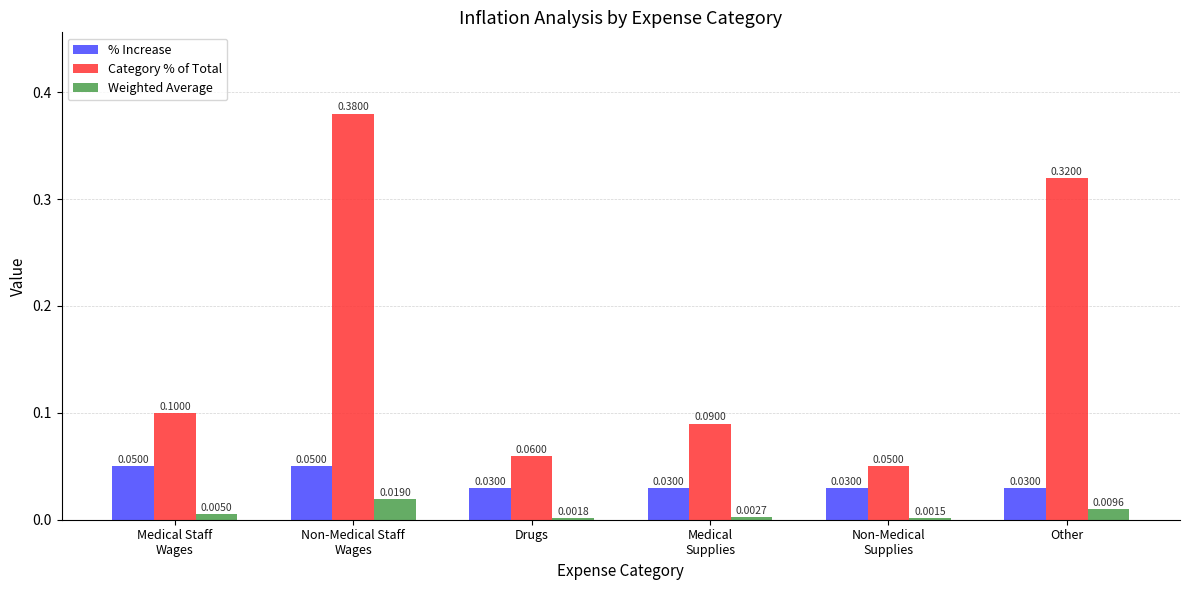

Is the value of Weighted Average at Other greater than the value of Category % of Total at Other?

No